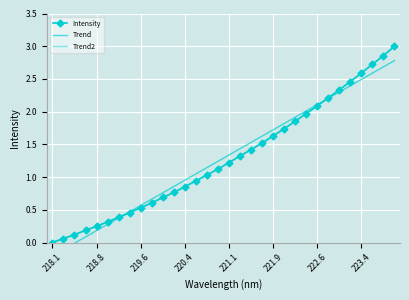

What is the difference between the second highest and minimum values in the Intensity series?

2.9